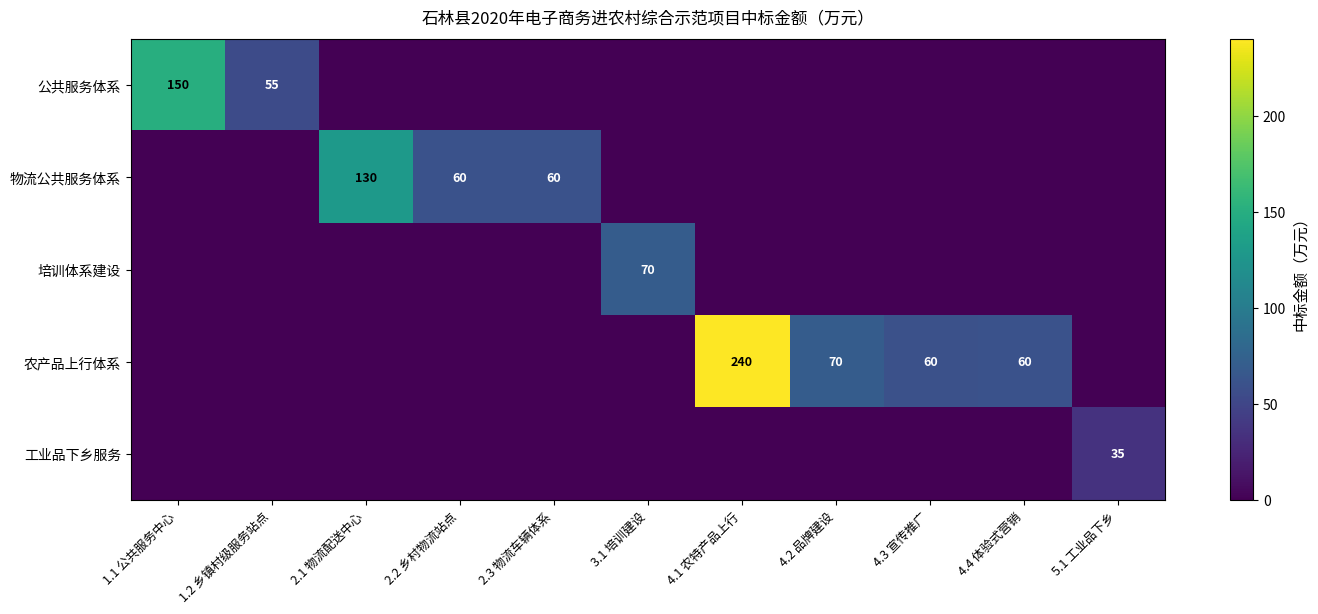

Between 4.1 农特产品上行 and 4.4 体验式营销, which is larger?

4.1 农特产品上行